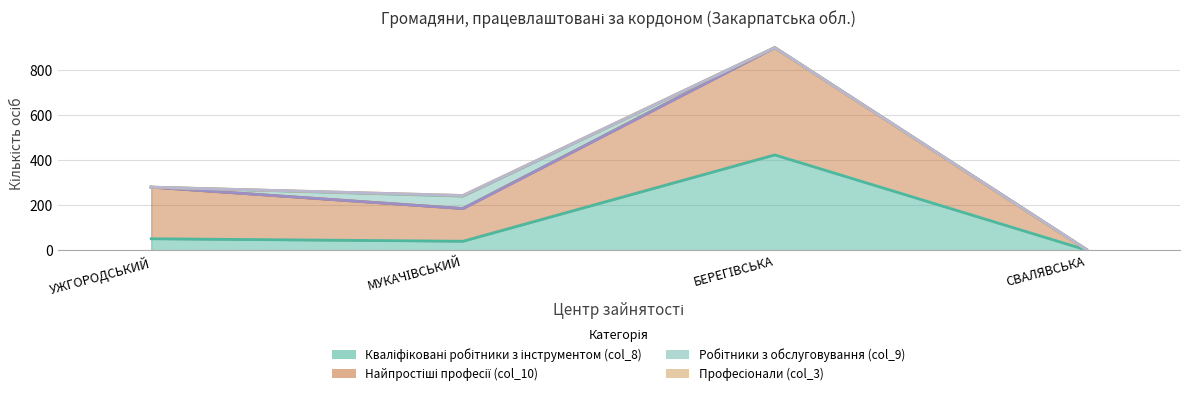

Reading left to right, list all the values displayed in this chart.

Кваліфіковані робітники з інструментом (col_8): УЖГОРОДСЬКИЙ=51	МУКАЧІВСЬКИЙ=40	БЕРЕГІВСЬКА=423	СВАЛЯВСЬКА=1
Найпростіші професії (col_10): УЖГОРОДСЬКИЙ=229	МУКАЧІВСЬКИЙ=145	БЕРЕГІВСЬКА=476	СВАЛЯВСЬКА=2
Фахівці (col_4): УЖГОРОДСЬКИЙ=0	МУКАЧІВСЬКИЙ=0	БЕРЕГІВСЬКА=0	СВАЛЯВСЬКА=0
Робітники з обслуговування (col_9): УЖГОРОДСЬКИЙ=0	МУКАЧІВСЬКИЙ=55	БЕРЕГІВСЬКА=0	СВАЛЯВСЬКА=0
Професіонали (col_3): УЖГОРОДСЬКИЙ=0	МУКАЧІВСЬКИЙ=3	БЕРЕГІВСЬКА=0	СВАЛЯВСЬКА=0
Технічні службовці (col_5): УЖГОРОДСЬКИЙ=0	МУКАЧІВСЬКИЙ=0	БЕРЕГІВСЬКА=0	СВАЛЯВСЬКА=0